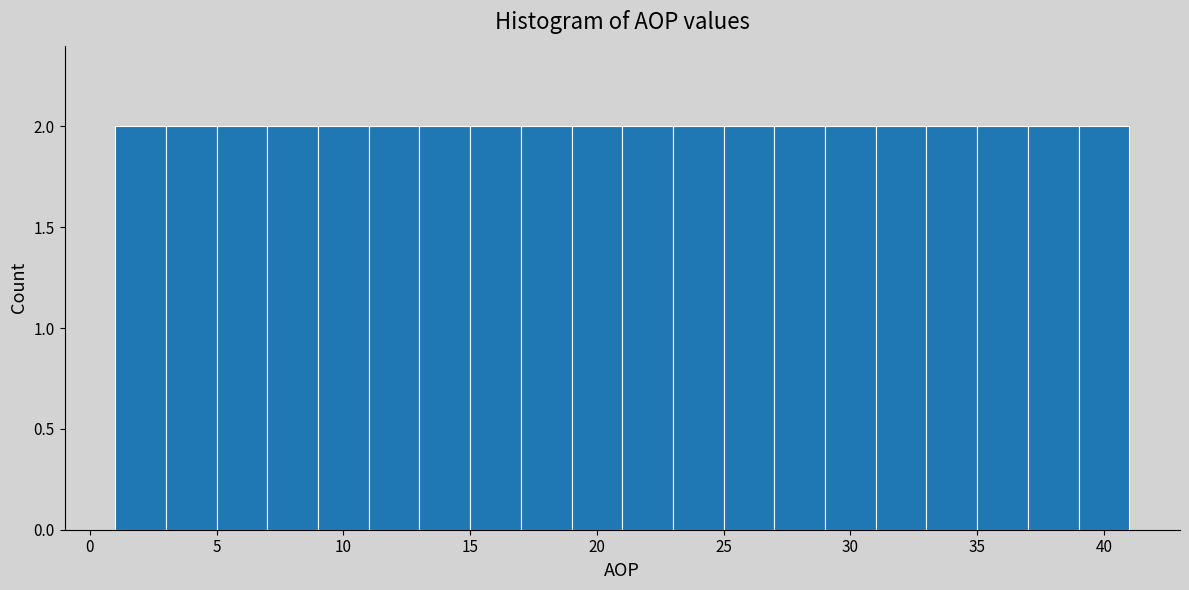

Reading left to right, list every bar in this chart as the range it spans on the x-axis followed by its height. The values are not printed on the chart, so give them approximately, as read against the axis.

1 to 3: 2
3 to 5: 2
5 to 7: 2
7 to 9: 2
9 to 11: 2
11 to 13: 2
13 to 15: 2
15 to 17: 2
17 to 19: 2
19 to 21: 2
21 to 23: 2
23 to 25: 2
25 to 27: 2
27 to 29: 2
29 to 31: 2
31 to 33: 2
33 to 35: 2
35 to 37: 2
37 to 39: 2
39 to 41: 2